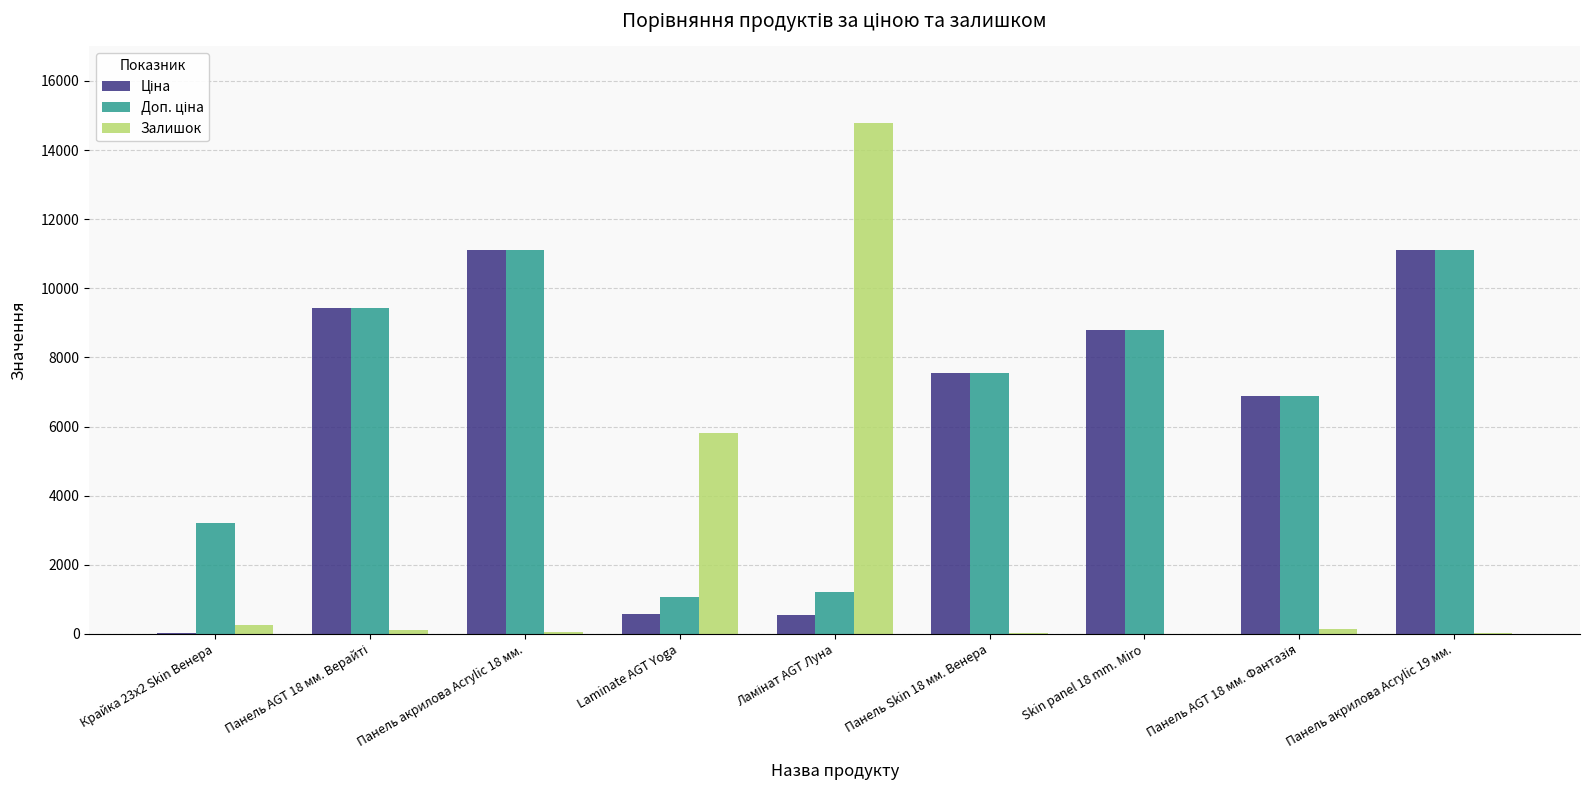

What is the greatest value displayed?

14781.0